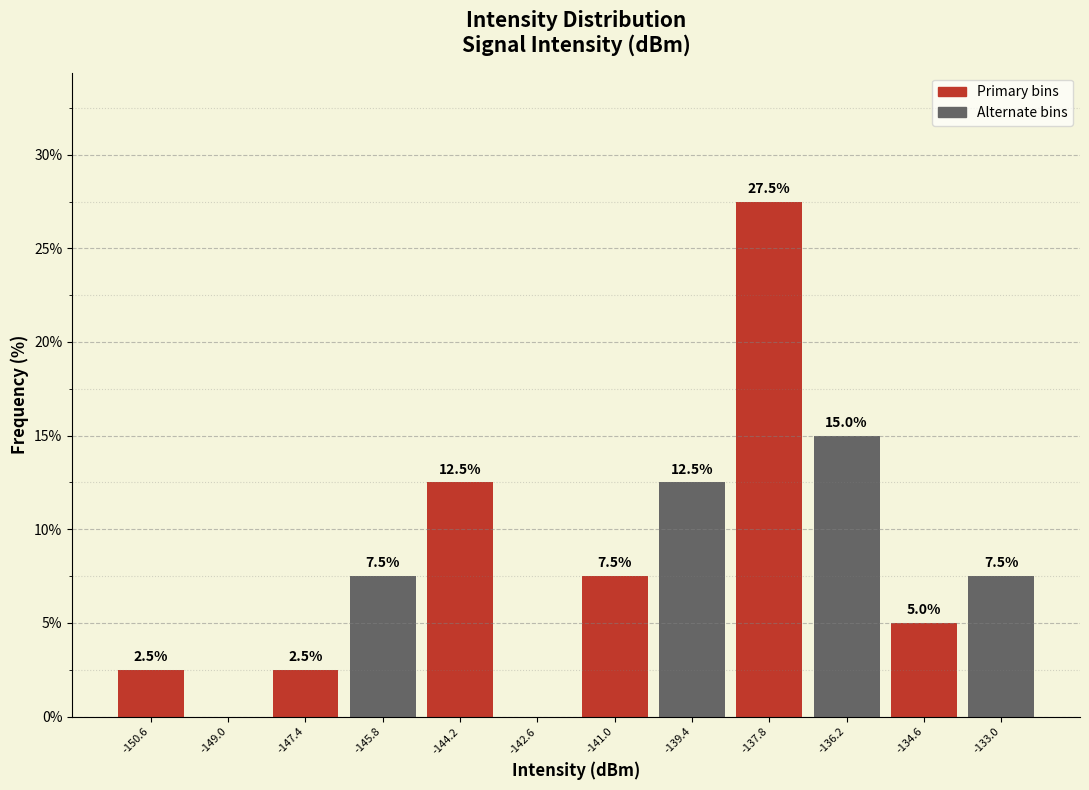

Over which range of the x-axis is the bar tallest?

-138.6 to -137.0